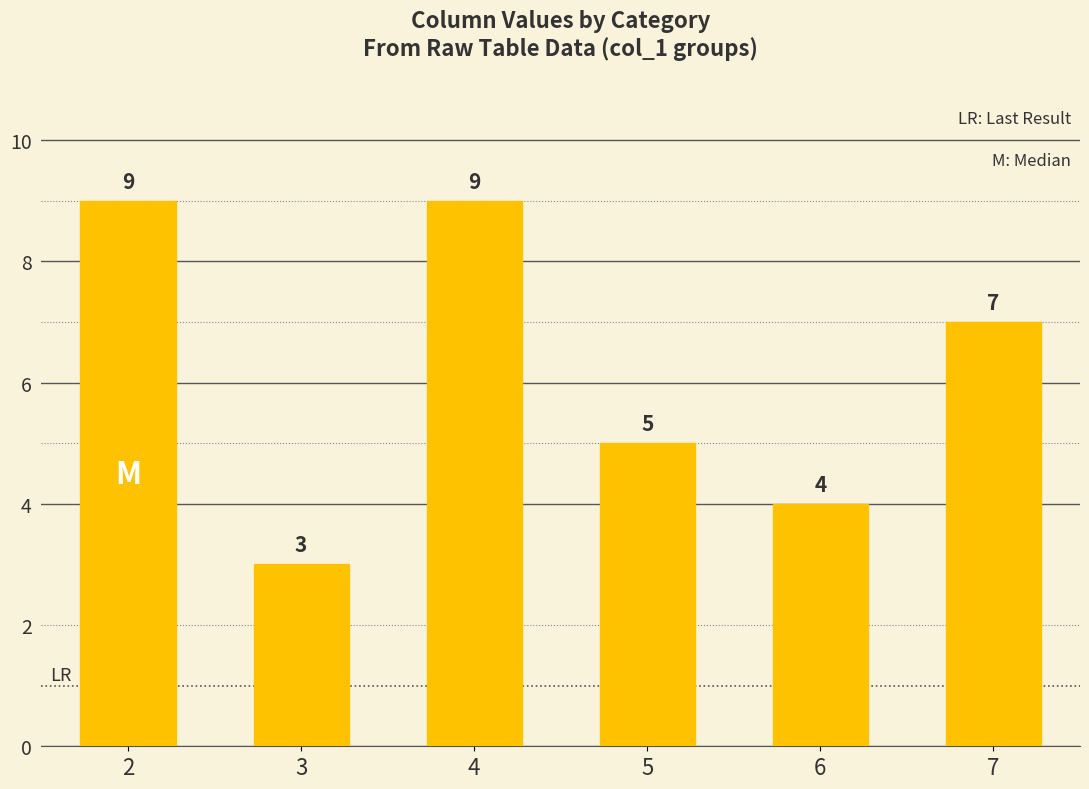

Reading right to left, list all the values displayed in this chart.

7	4	5	9	3	9